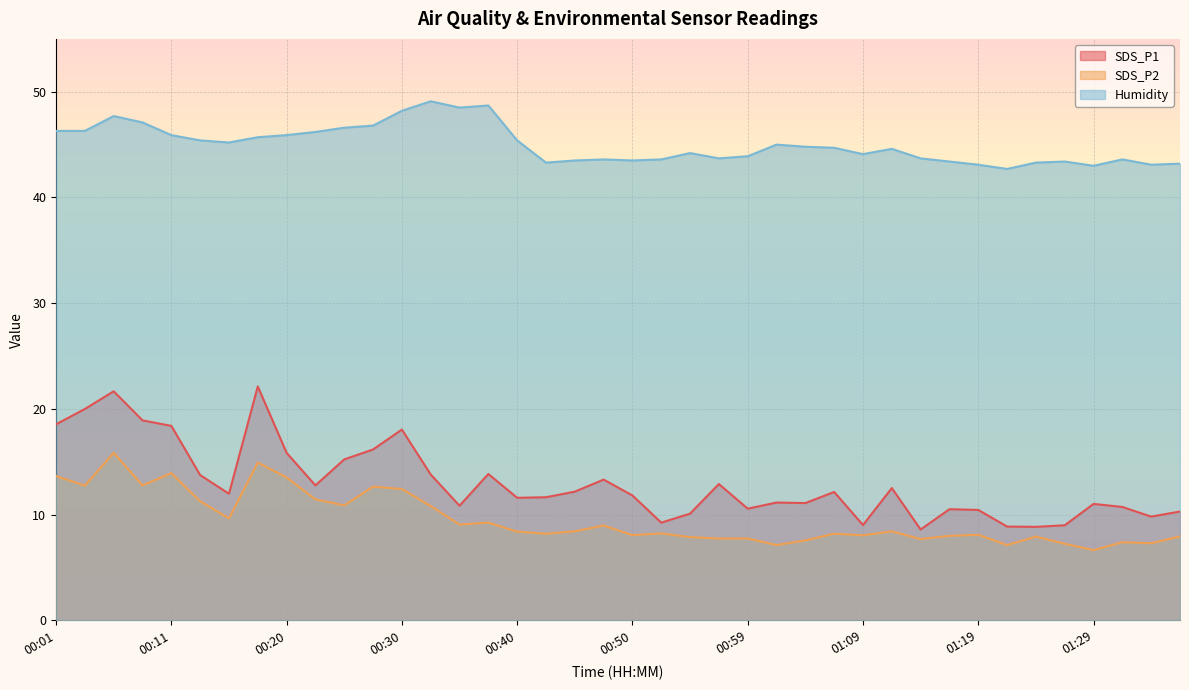

Where is the first local minimum for SDS_P2?

00:03